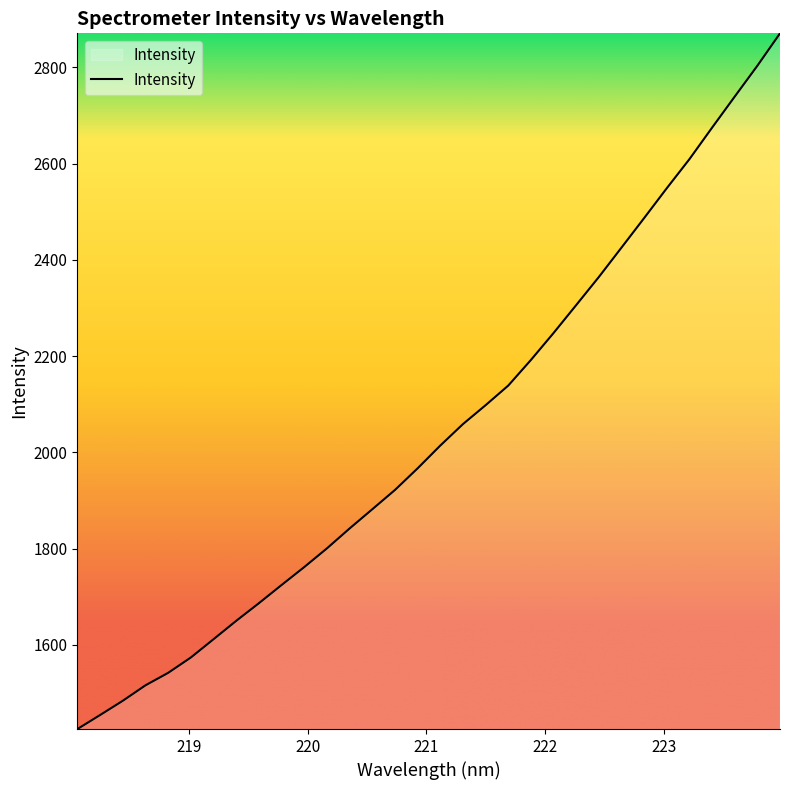

What is the greatest value displayed?

2870.8